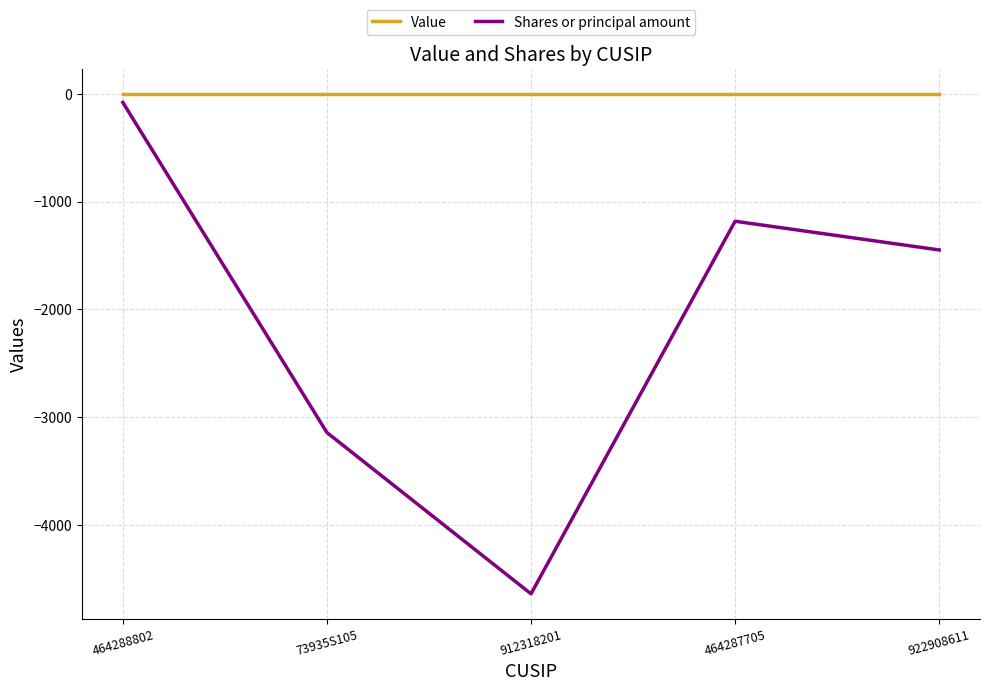

Which series has the largest range (max minus min)?

Shares or principal amount